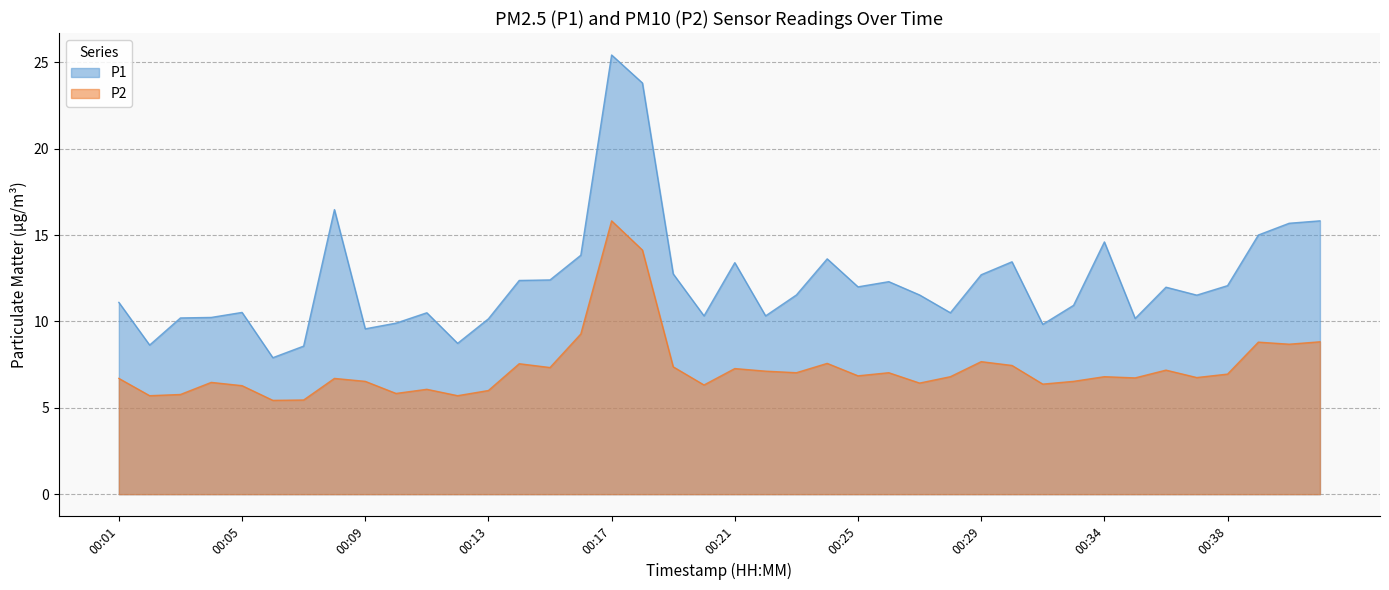

True or false: P2 and P1 intersect in this chart.

False